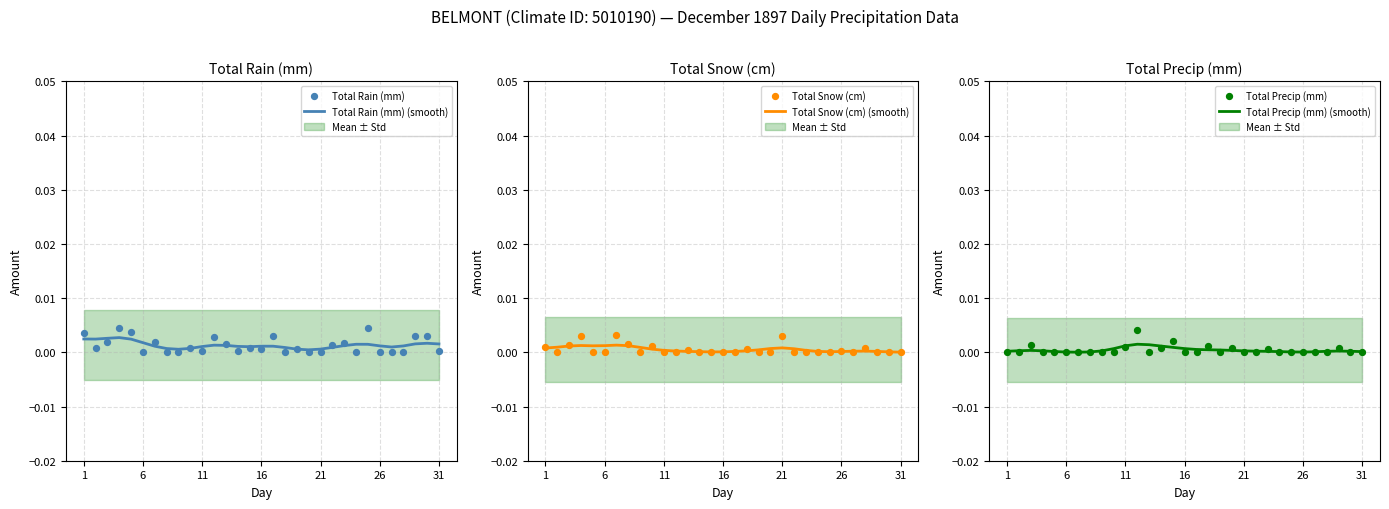

Which series reaches the minimum Y coordinate?

Total Rain (mm)